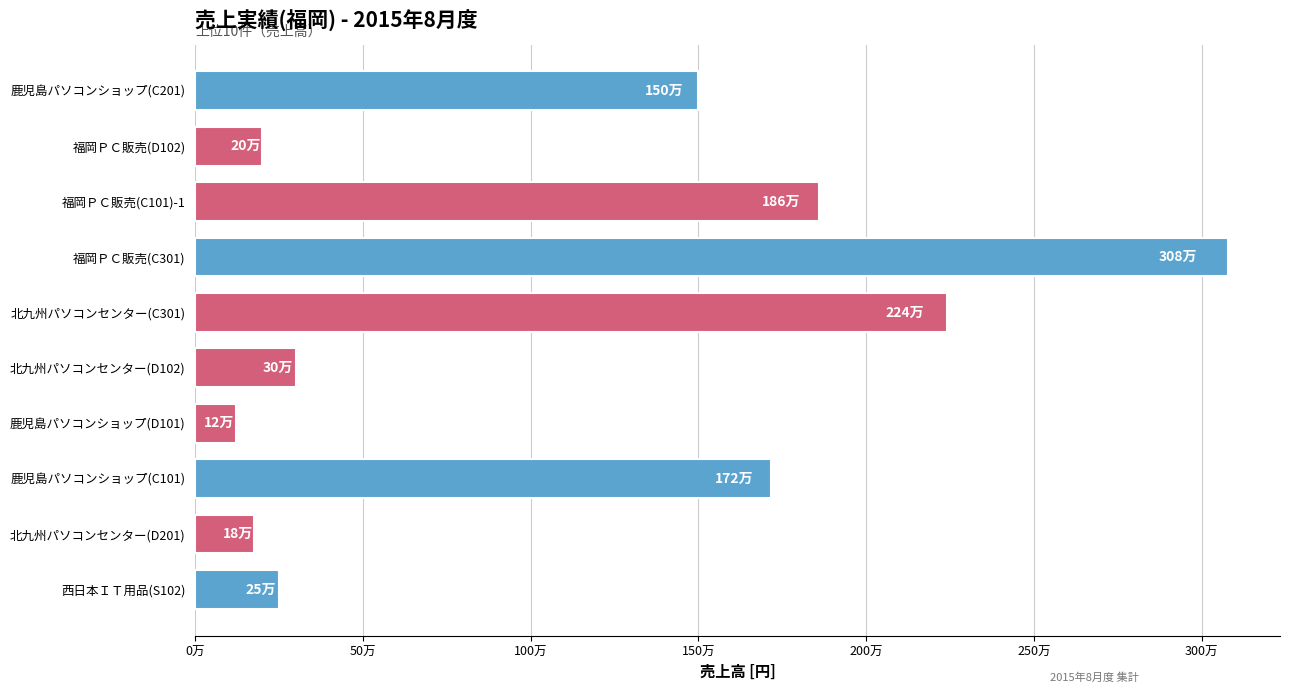

At which category does the chart reach its minimum across all series?

鹿児島パソコンショップ(D101)